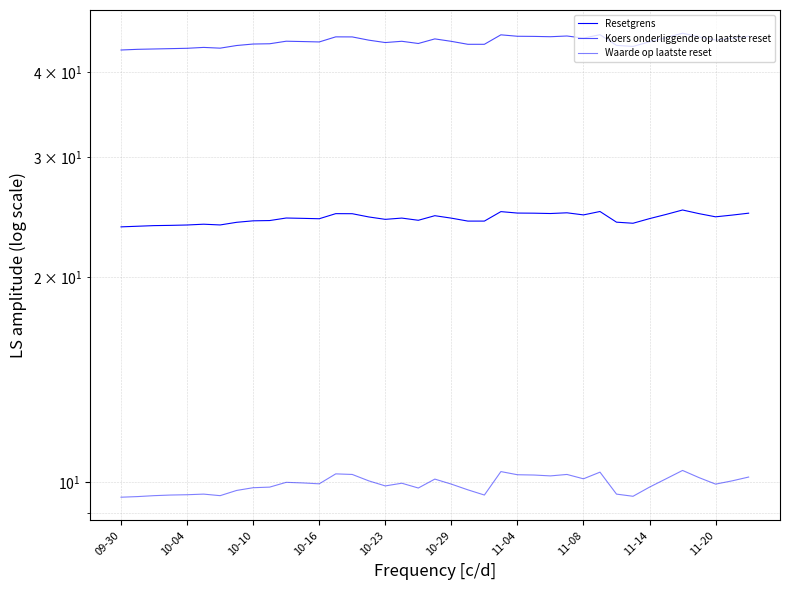

What are all the series names shown in the legend?

Resetgrens, Koers onderliggende op laatste reset, Waarde op laatste reset